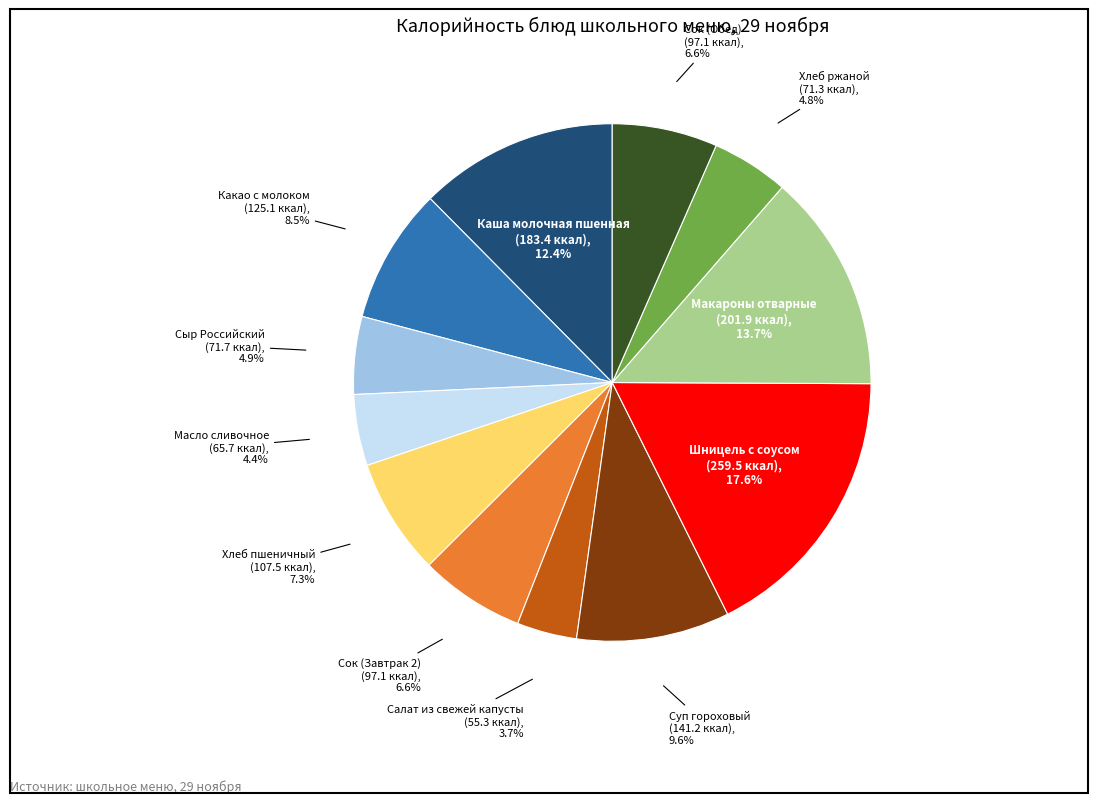

Does Хлеб пшеничный represent more than half of the total?

No